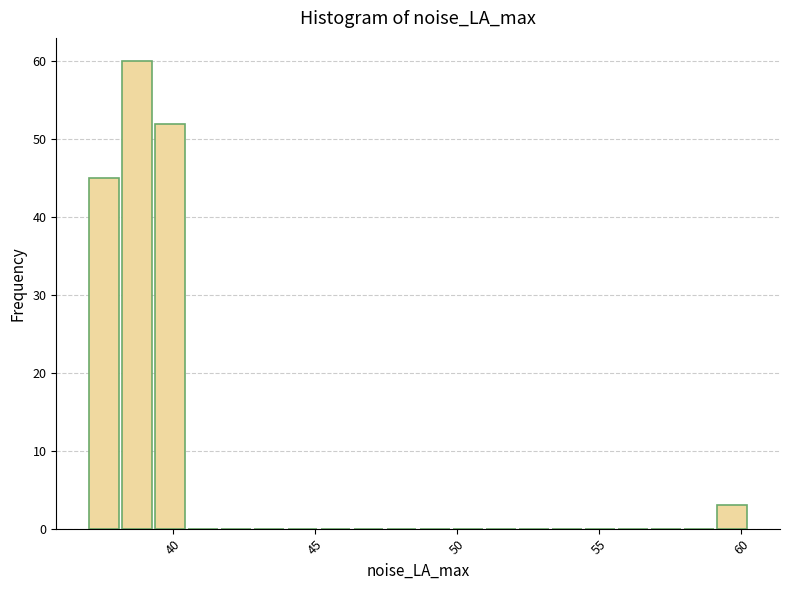

Around what value on the x-axis is the tallest bar? Give the approximate position of its centre, as read against the axis.

38.5